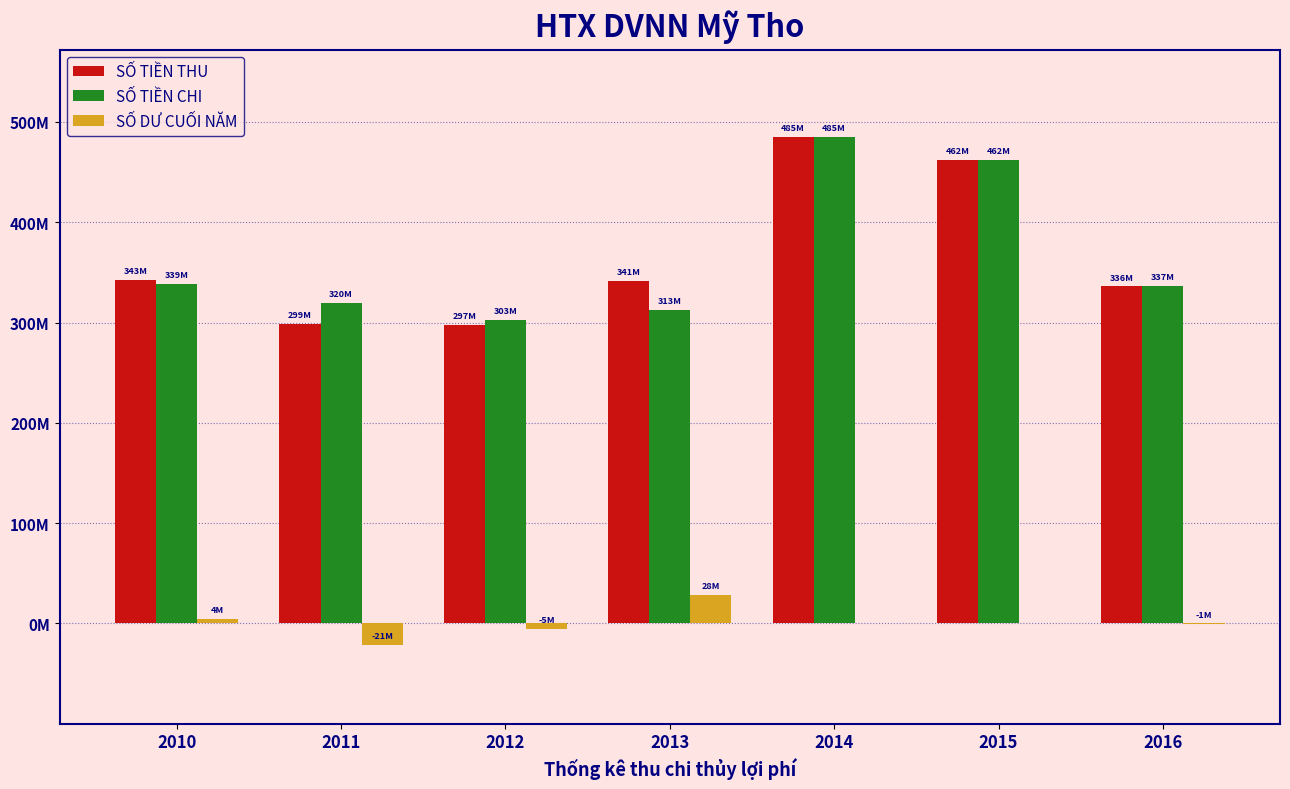

Does the chart contain stacked bars?

No